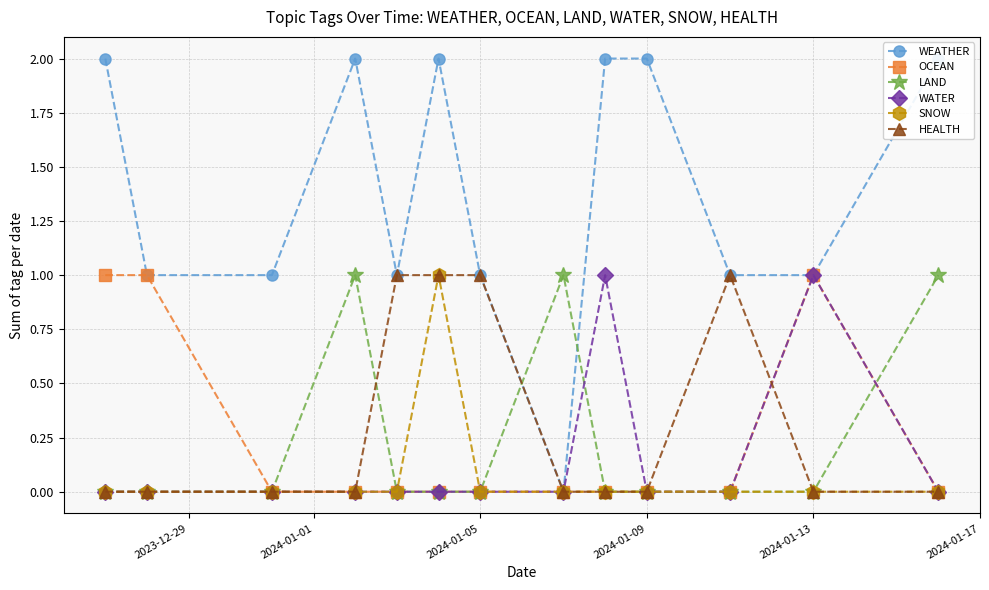

True or false: WATER has more than 0 points higher than both neighbors.

True